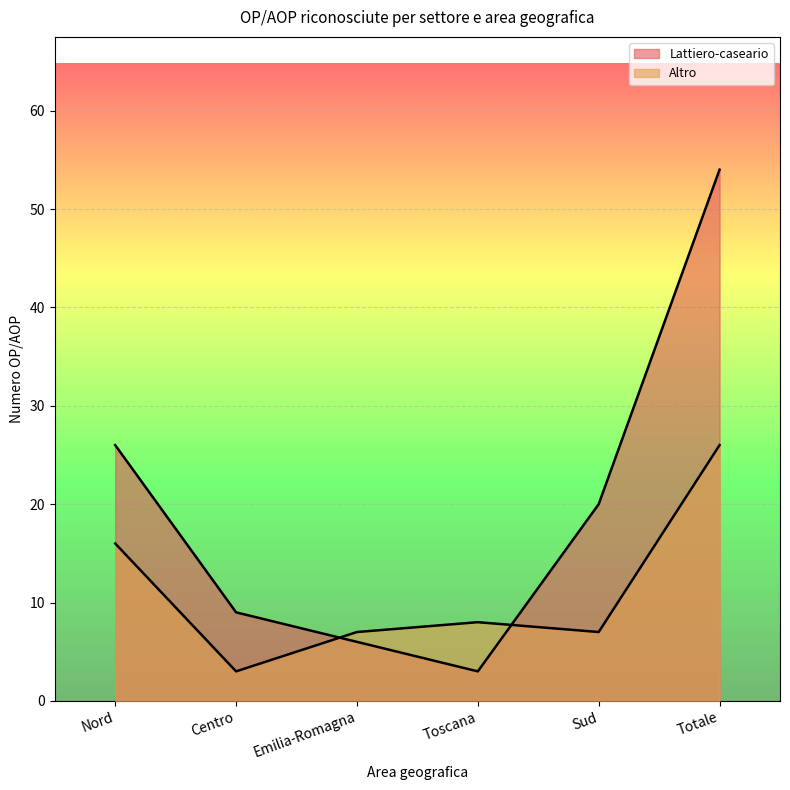

The Lattiero-caseario series shows 15 at Centro. True or false?

False